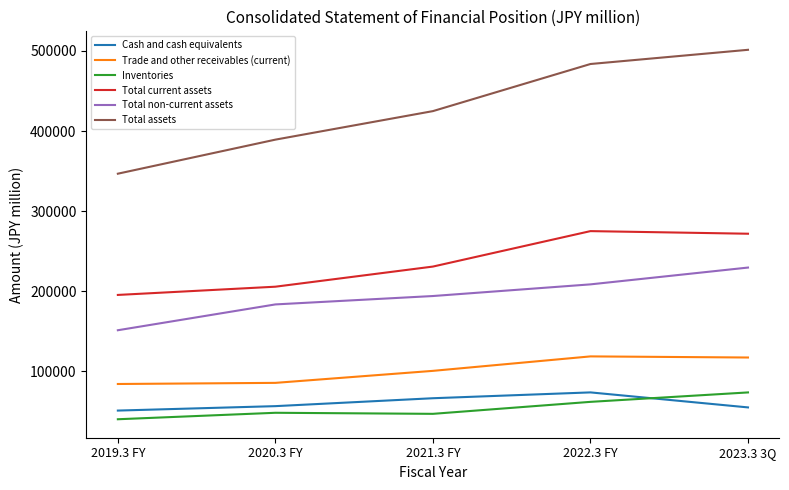

Does the chart display data point markers on the line(s)?

No